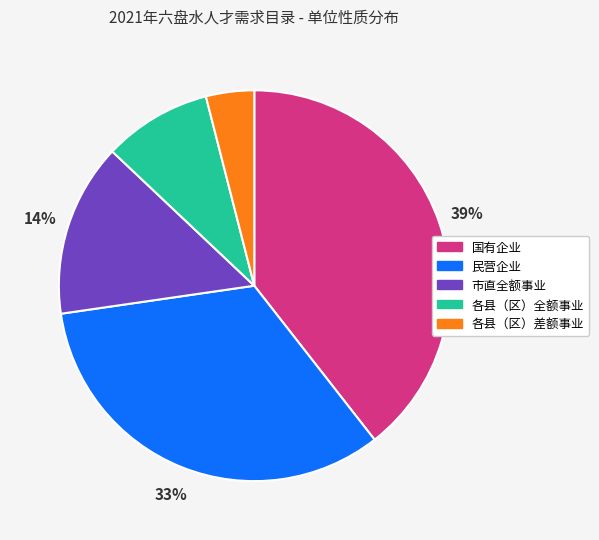

Do 各县（区）差额事业 and 各县（区）全额事业 together represent more than half of the pie?

No